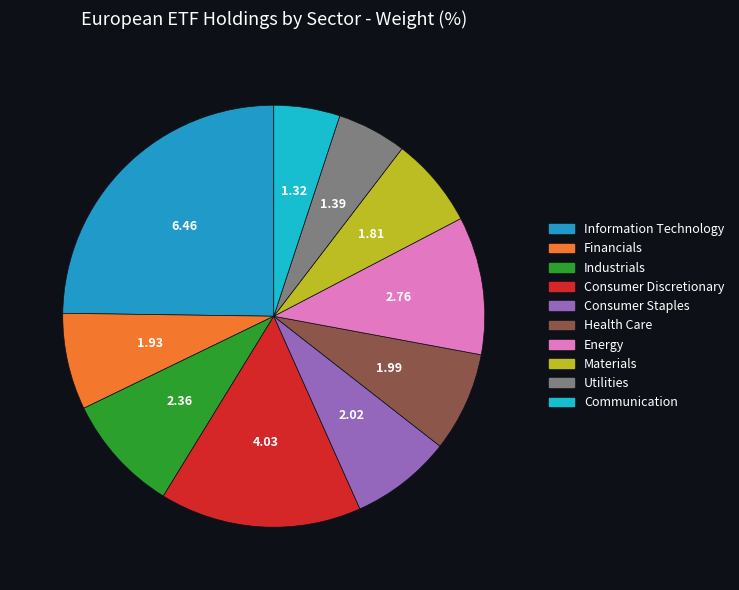

To the nearest percent, what portion does Utilities represent?

5%